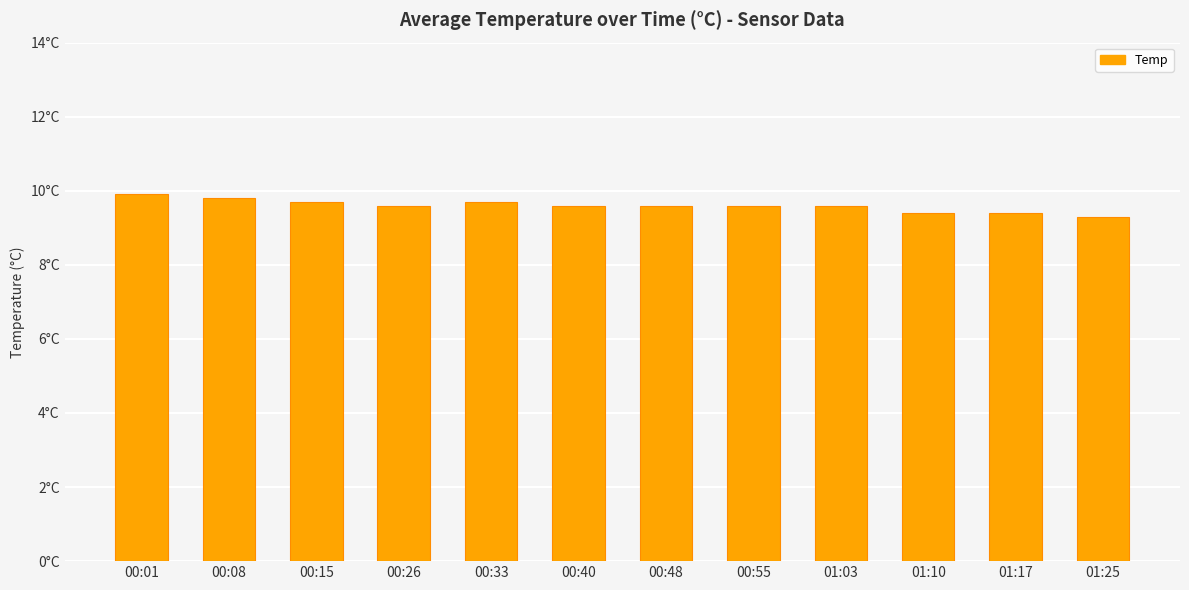

What position from the left is 00:48?

7